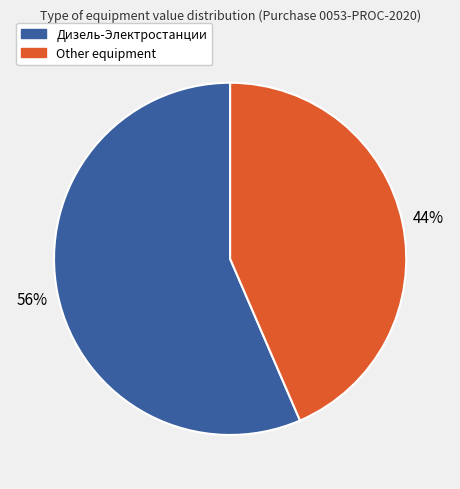

Count the number of slices in the pie.

2